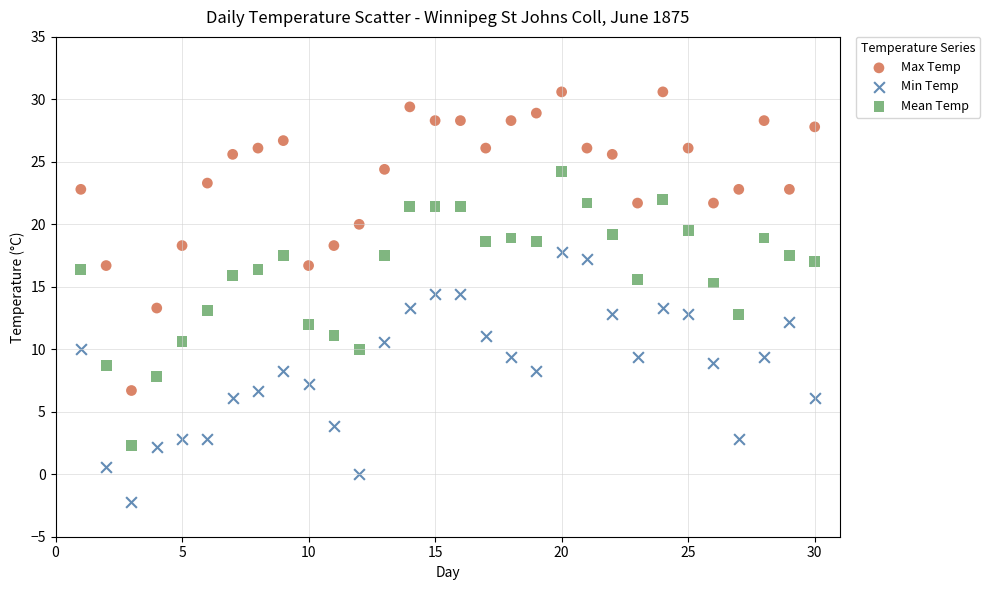

Which series has the widest spread of Y values?

Max Temp